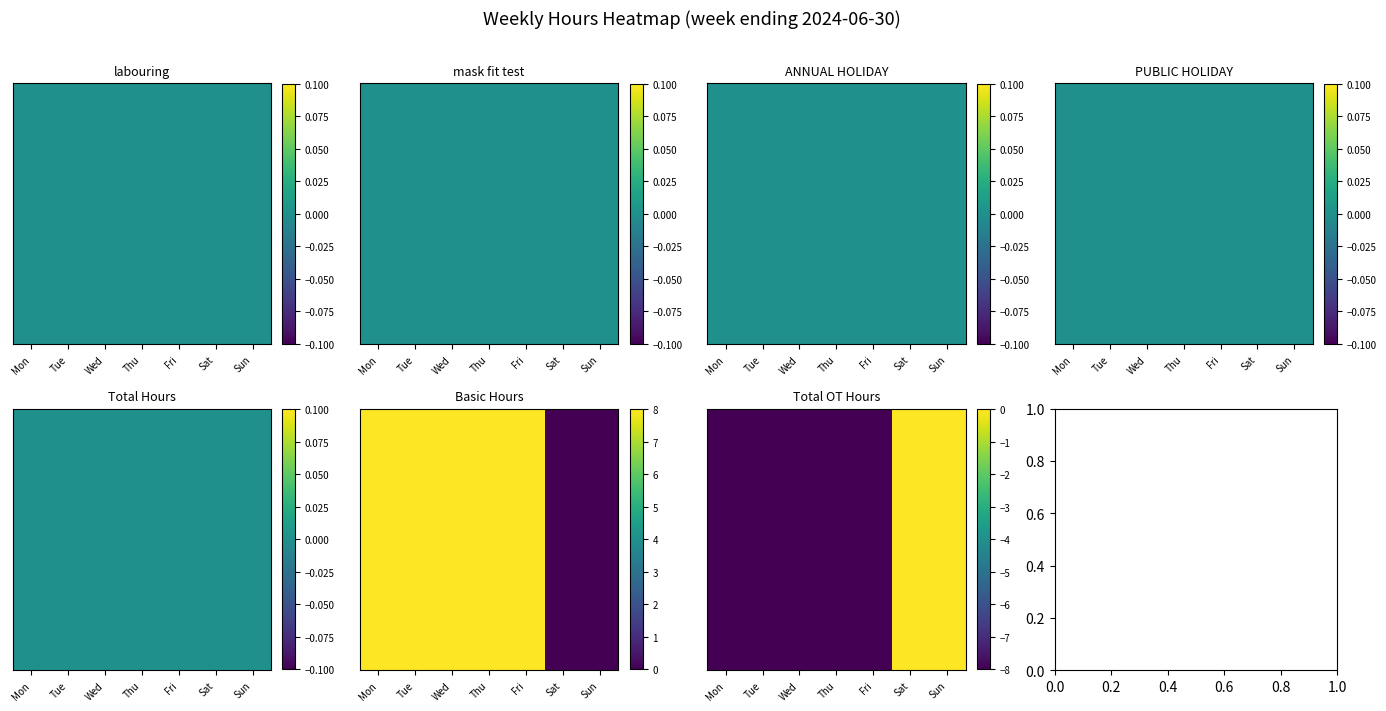

Which has a higher value, Fri or Mon?

Fri